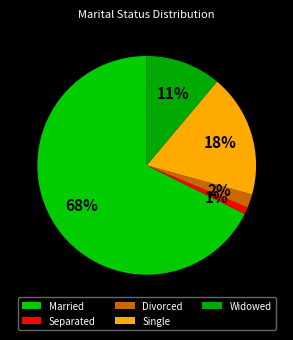

How many segments does this pie chart have?

5